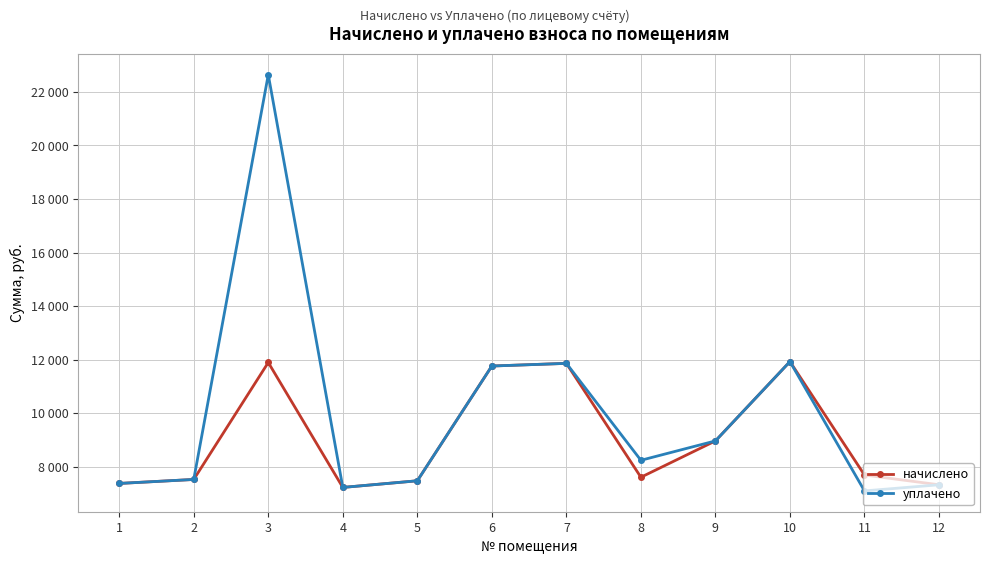

Which series has the largest range (max minus min)?

уплачено